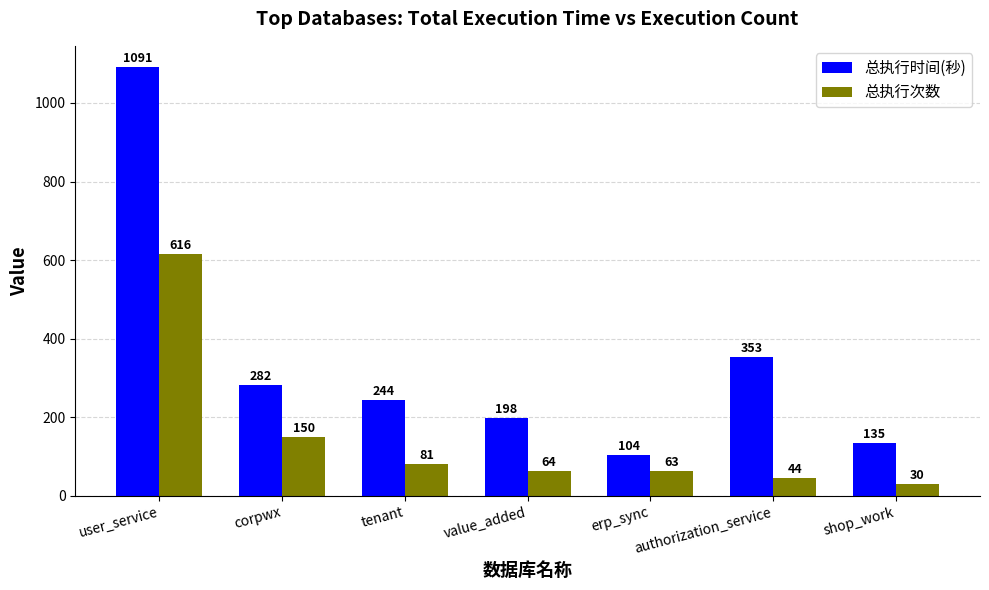

At which label is 总执行次数 closest to 323?

corpwx